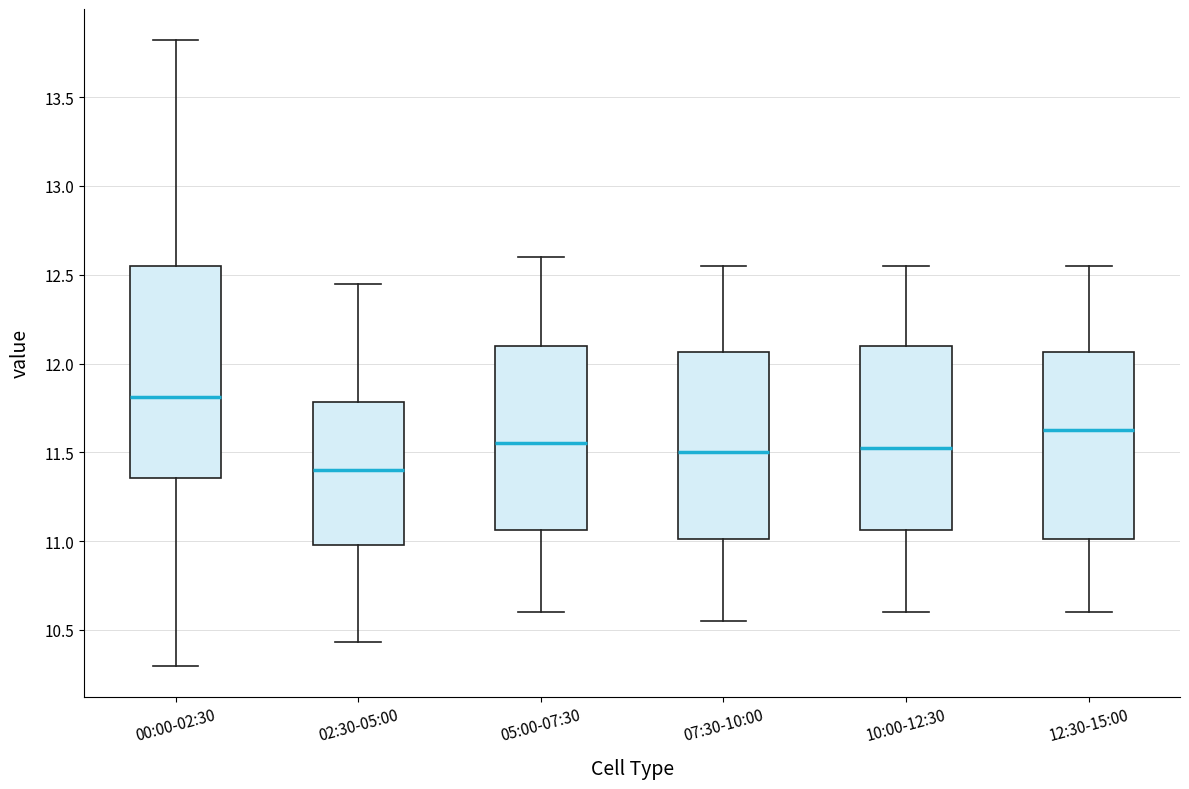

Reading left to right, read every box against the y-axis: the position of its median line, the range the box covers, and the ends of its whiskers. The values are not printed on the chart, so give them approximately, as read against the axis.

00:00-02:30: median 11.80, box 11.35 to 12.55, whiskers 10.30 to 13.80
02:30-05:00: median 11.40, box 11.00 to 11.80, whiskers 10.45 to 12.45
05:00-07:30: median 11.55, box 11.05 to 12.10, whiskers 10.60 to 12.60
07:30-10:00: median 11.50, box 11.00 to 12.05, whiskers 10.55 to 12.55
10:00-12:30: median 11.55, box 11.05 to 12.10, whiskers 10.60 to 12.55
12:30-15:00: median 11.65, box 11.00 to 12.05, whiskers 10.60 to 12.55